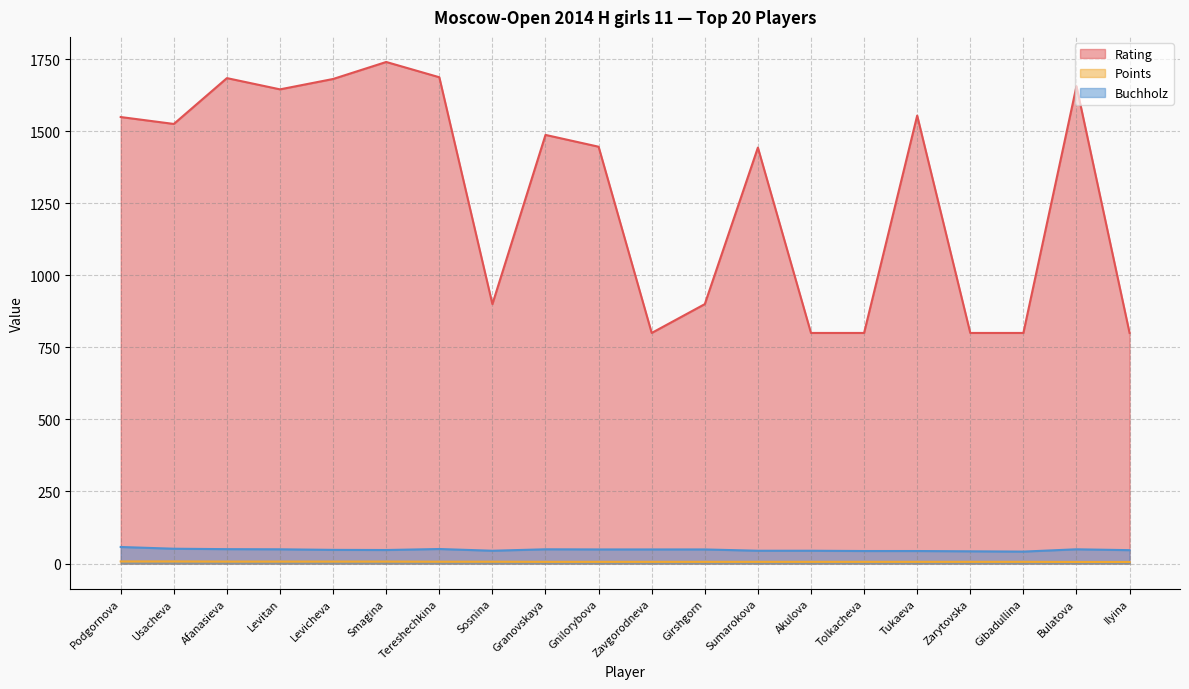

At how many categories does at least one series exceed 1150?

12